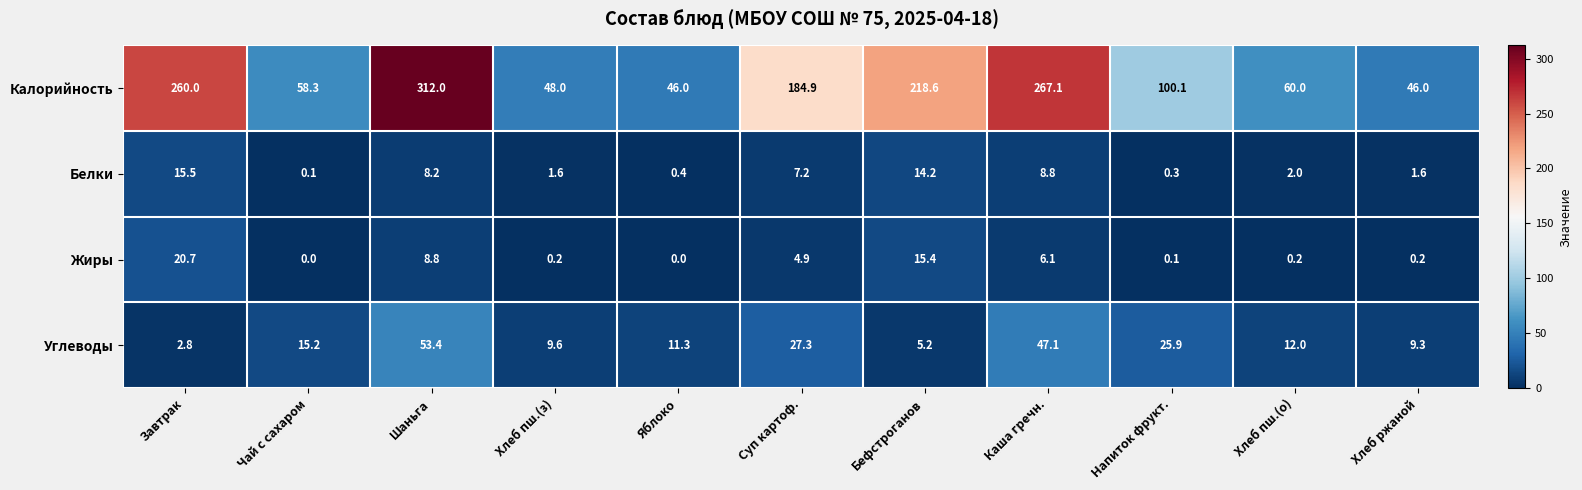

The Калорийность series shows 173.4 at Шаньга. True or false?

False